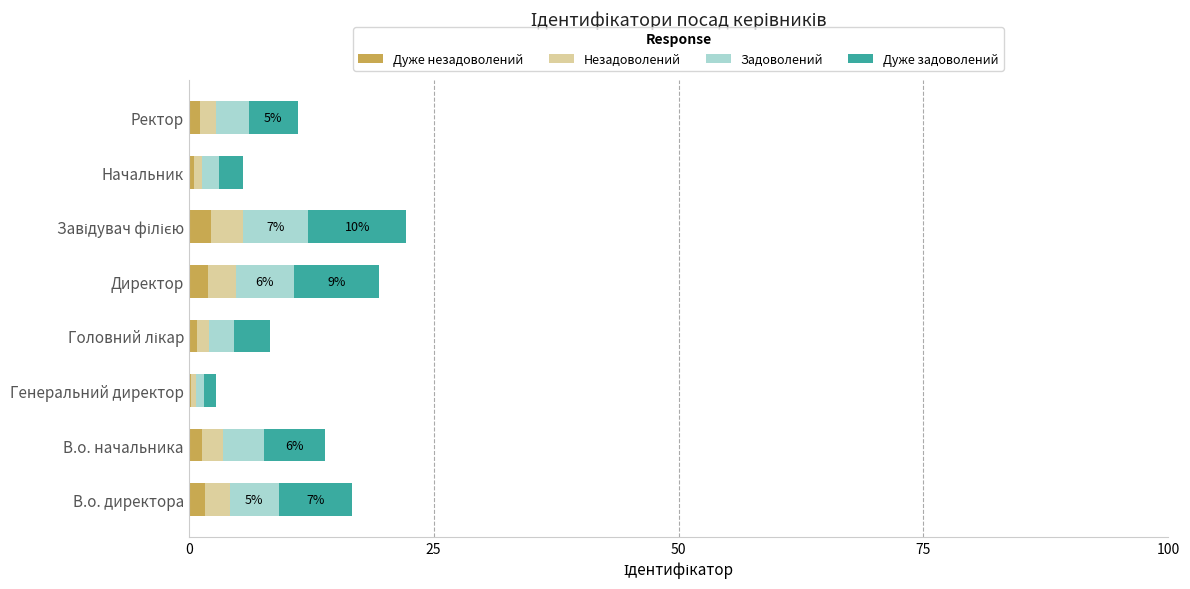

What is the maximum value for Дуже незадоволений?

2.2